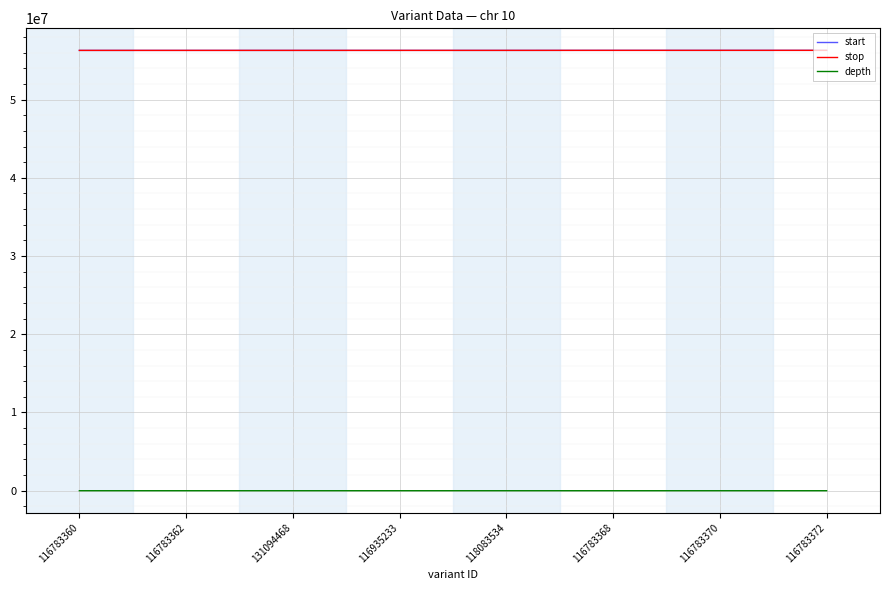

What is the sum of all stop values?

450355304